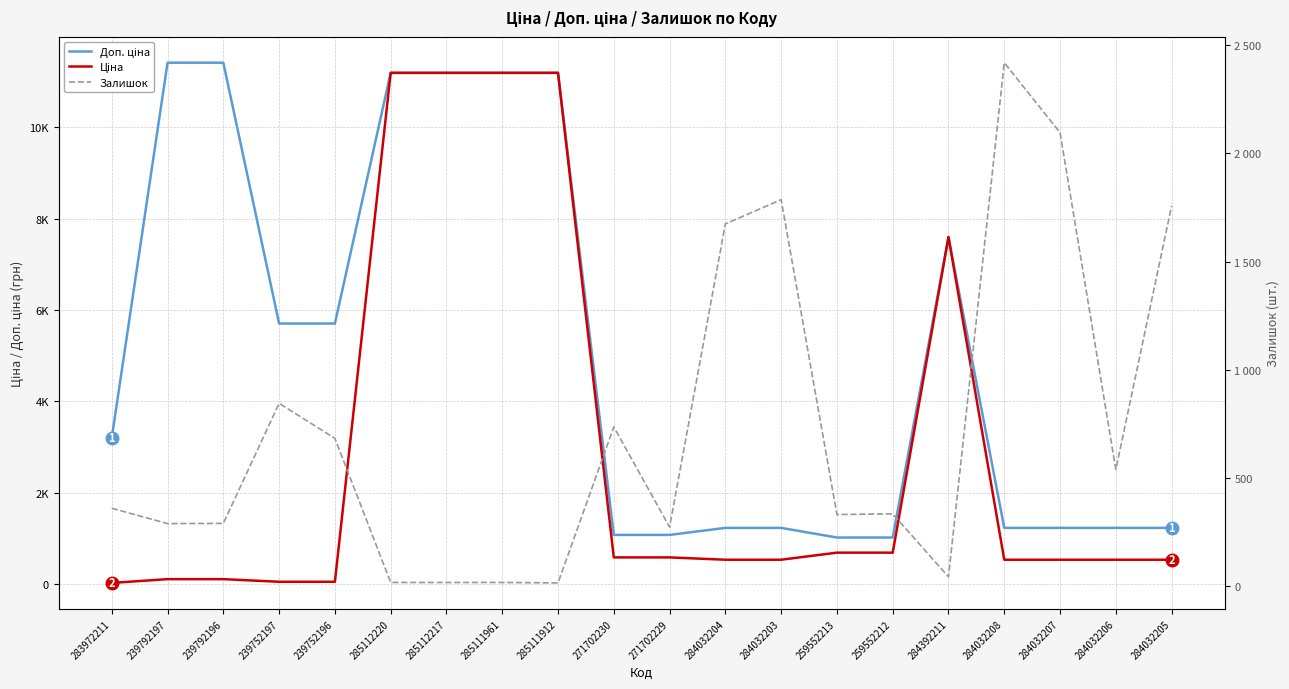

Reading left to right, what are all the values shown in this chart?

Доп. ціна: 283972211=3205.0	239792197=11410.0	239792196=11410.0	239752197=5705.0	239752196=5705.0	285112220=11188.2	285112217=11188.2	285111961=11188.2	285111912=11188.2	271702230=1081.7	271702229=1081.7	284032204=1235.4	284032203=1235.4	259552213=1024.6	259552212=1024.6	284392211=7596.5	284032208=1235.4	284032207=1235.4	284032206=1235.4	284032205=1235.4
Ціна: 283972211=32.0	239792197=114.1	239792196=114.1	239752197=57.0	239752196=57.0	285112220=11188.2	285112217=11188.2	285111961=11188.2	285111912=11188.2	271702230=589.9	271702229=589.9	284032204=539.0	284032203=539.0	259552213=693.7	259552212=693.7	284392211=7596.5	284032208=539.0	284032207=539.0	284032206=539.0	284032205=539.0
Залишок: 283972211=360.0	239792197=289.0	239792196=290.0	239752197=845.0	239752196=683.0	285112220=17.0	285112217=17.0	285111961=17.0	285111912=15.0	271702230=736.0	271702229=273.0	284032204=1674.0	284032203=1786.0	259552213=331.0	259552212=334.0	284392211=43.0	284032208=2419.0	284032207=2096.0	284032206=539.0	284032205=1757.0